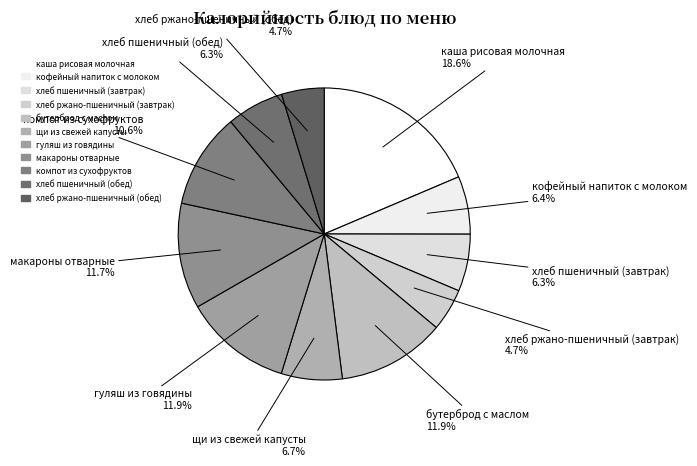

To the nearest percent, what is the average slice percentage?

9%